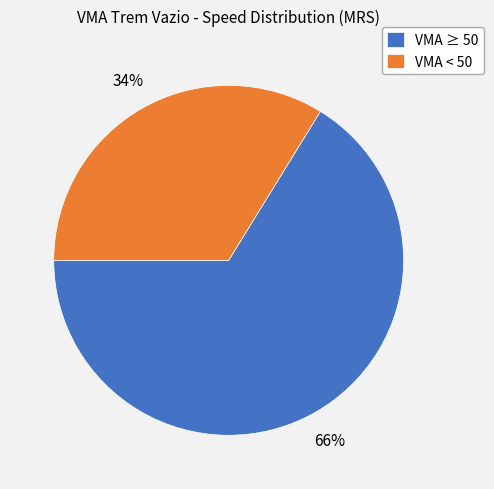

True or false: VMA < 50 accounts for 34% of the total.

True